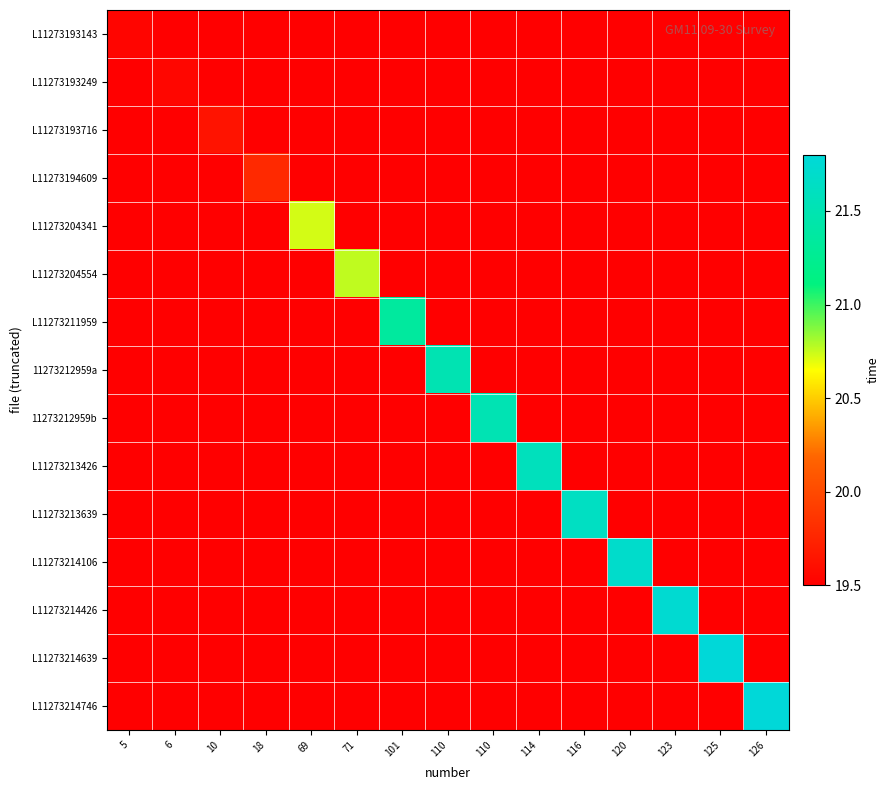

List the series in order of their peak value, lowest first.

L11273193143, L11273193249, L11273193716, L11273194609, L11273204341, L11273204554, L11273211959, 11273212959a, 11273212959b, L11273213426, L11273213639, L11273214106, L11273214426, L11273214639, L11273214746